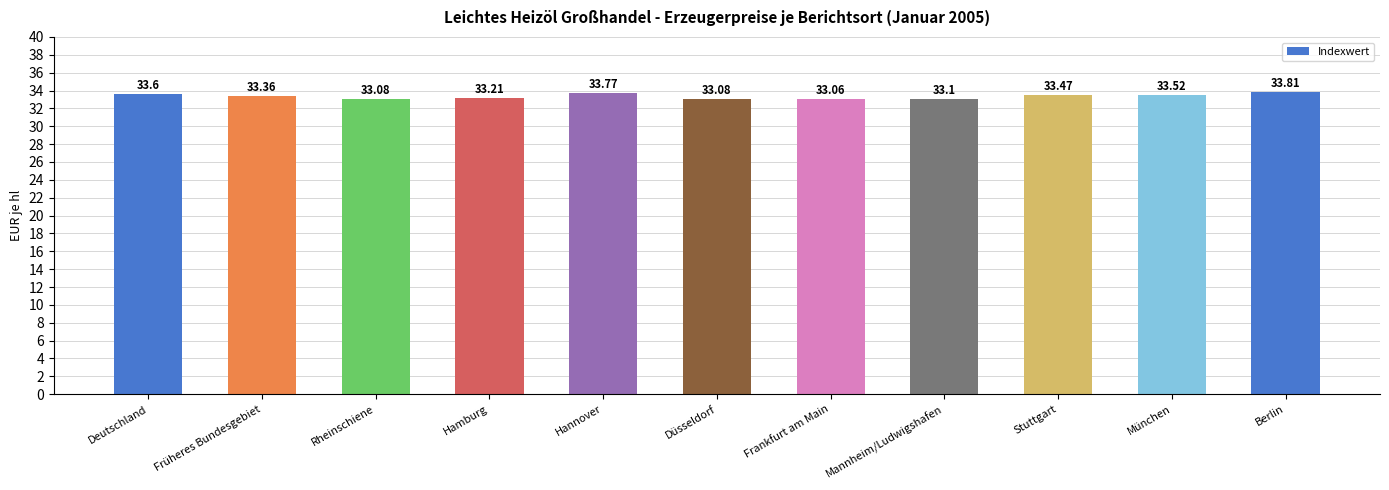

What is the change in value from Deutschland to Berlin?

+0.2